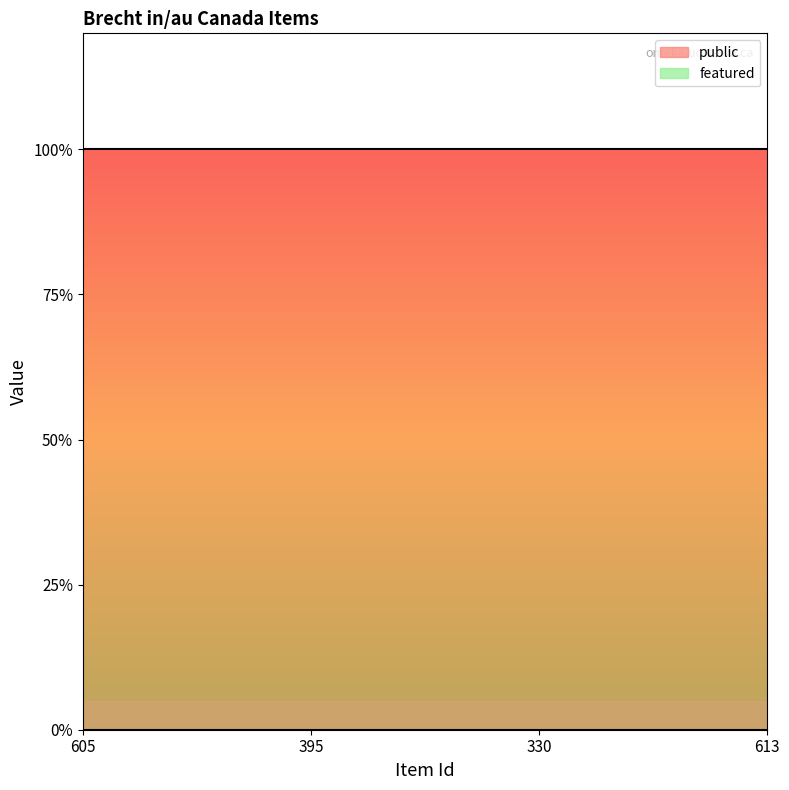

True or false: featured and public intersect in this chart.

False